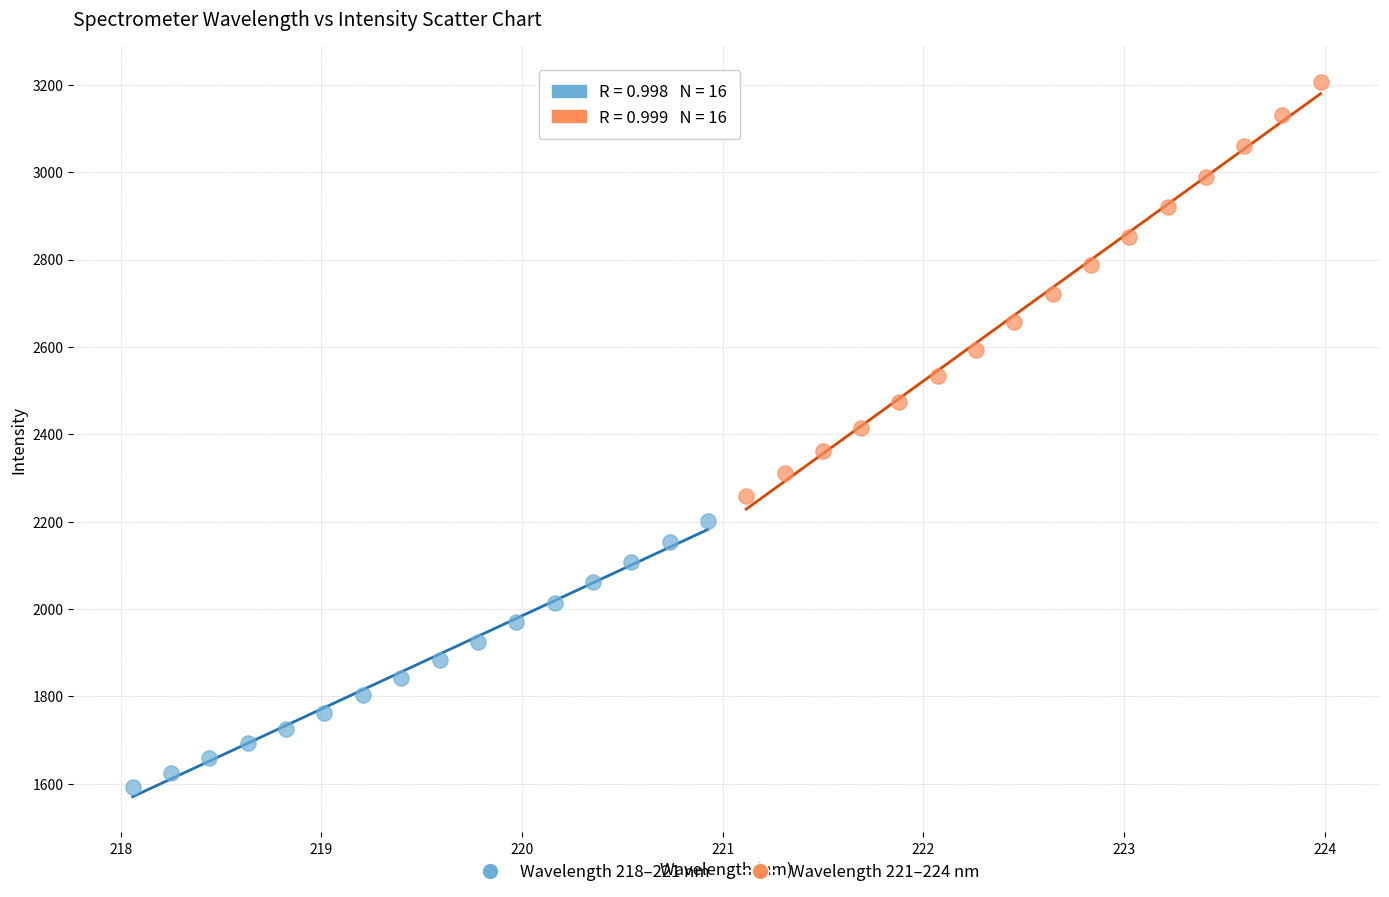

Which series contains the lowest Y value?

Wavelength 218–221 nm